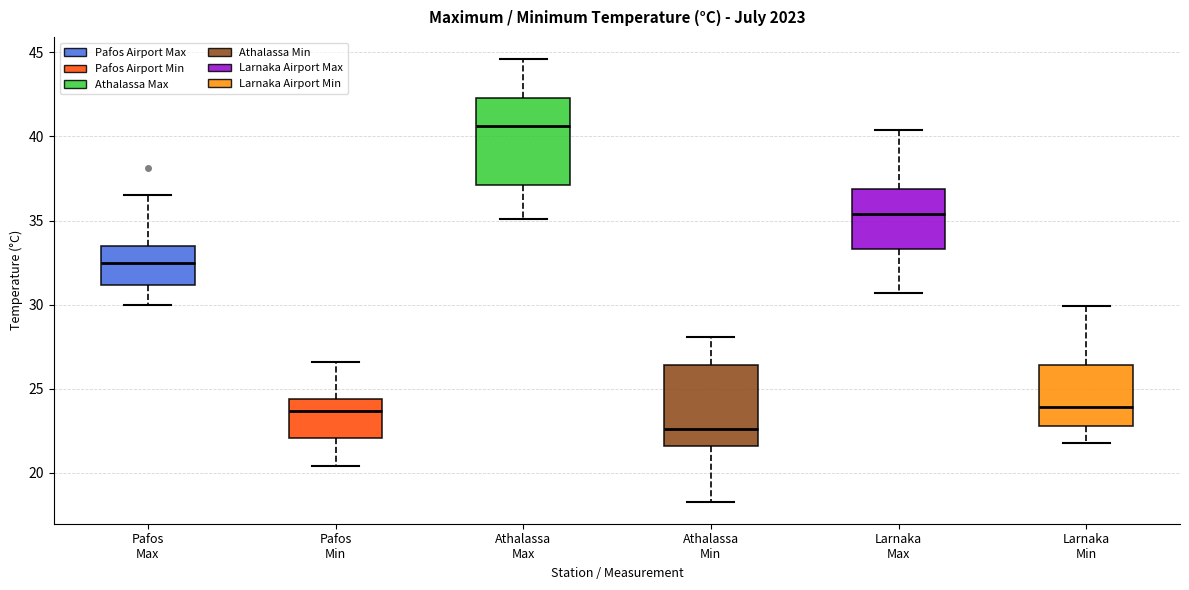

Which box has the lowest median line?

Athalassa Min